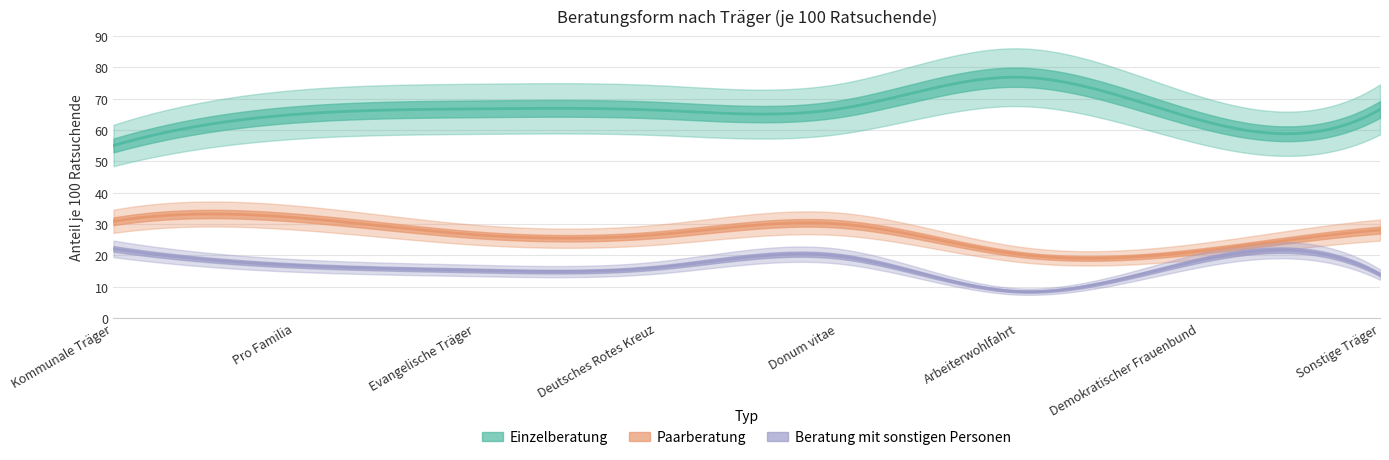

Where is Paarberatung nearest to the value 26?

Evangelische Träger